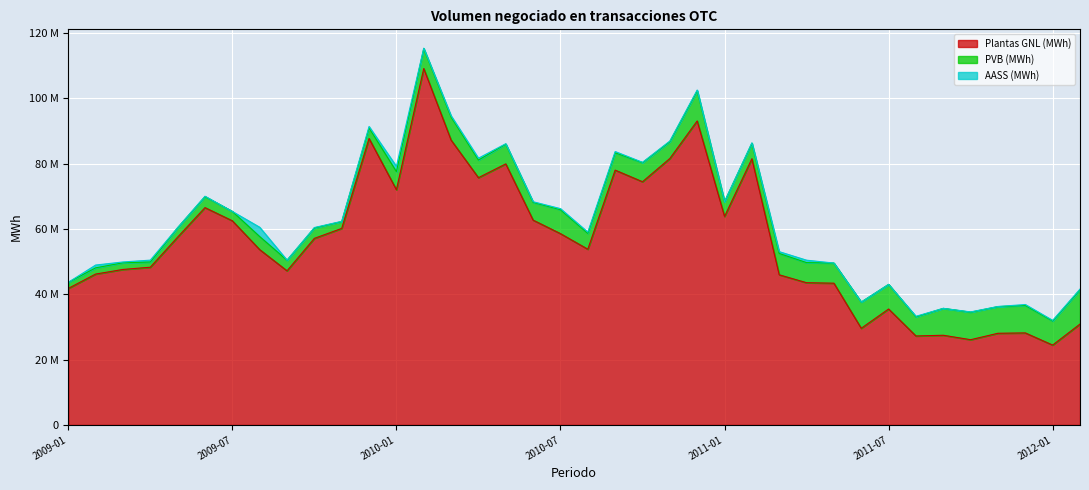

Count the number of categories in the chart.

38